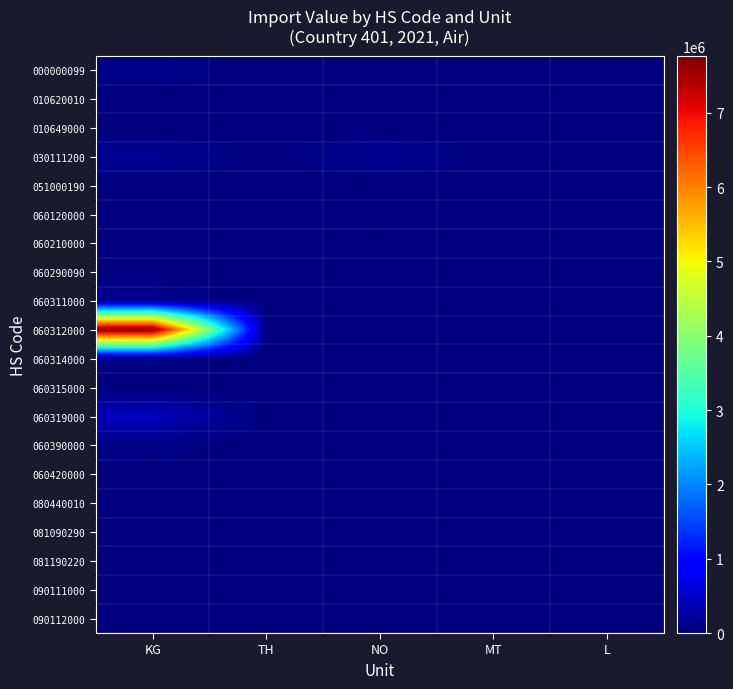

Which series has the largest total across all categories?

060312000